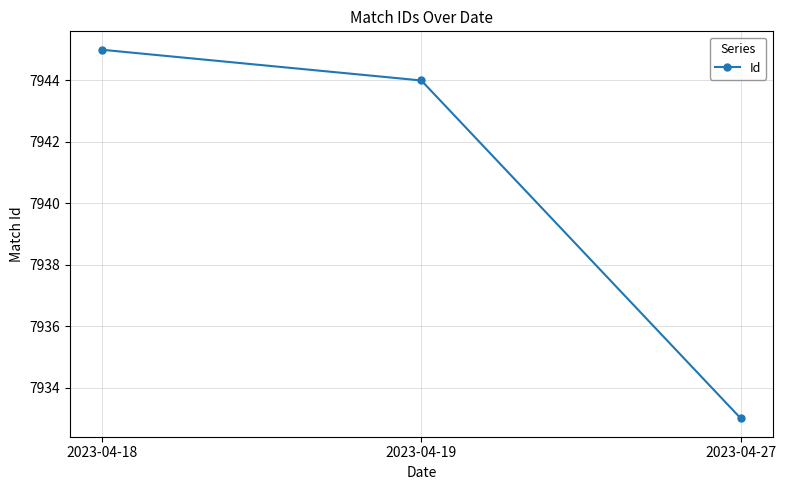

Rank the categories by value from highest to lowest.

2023-04-18, 2023-04-19, 2023-04-27